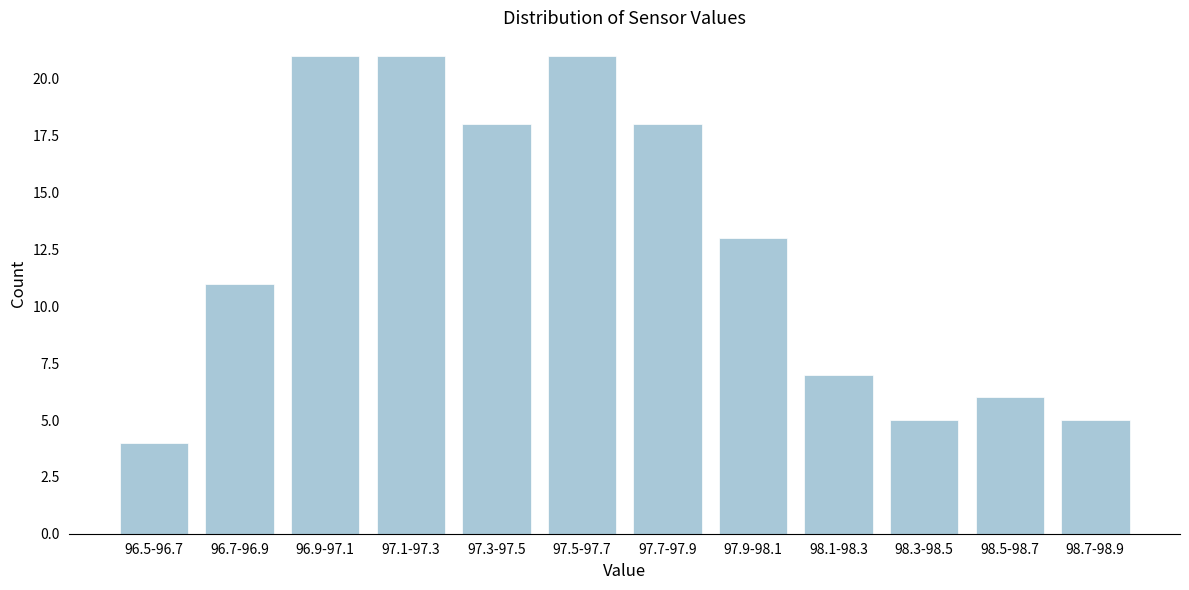

Reading right to left, transcribe all the data shown in this chart.

98.7-98.9=5	98.5-98.7=6	98.3-98.5=5	98.1-98.3=7	97.9-98.1=13	97.7-97.9=18	97.5-97.7=21	97.3-97.5=18	97.1-97.3=21	96.9-97.1=21	96.7-96.9=11	96.5-96.7=4